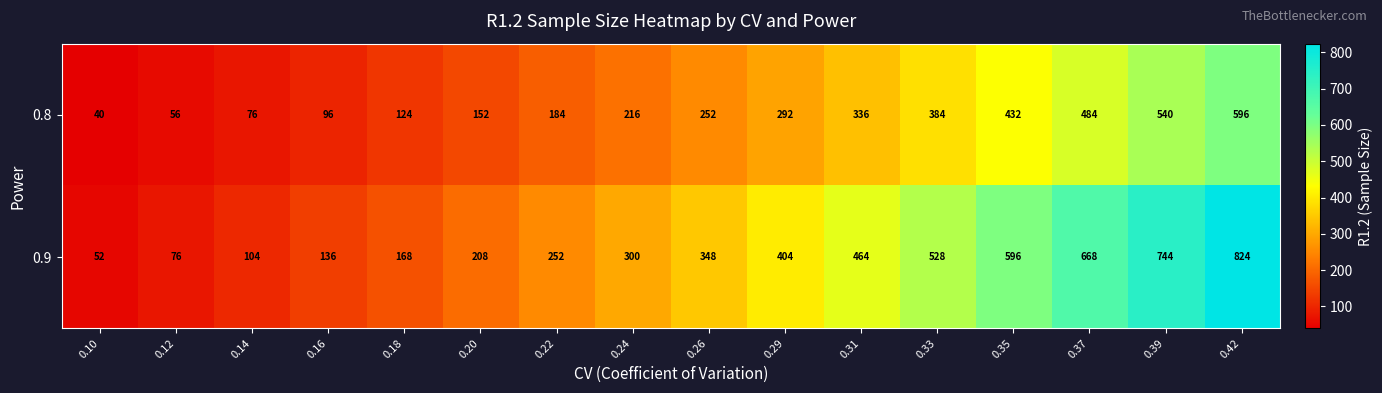

What is the smallest value displayed?

40